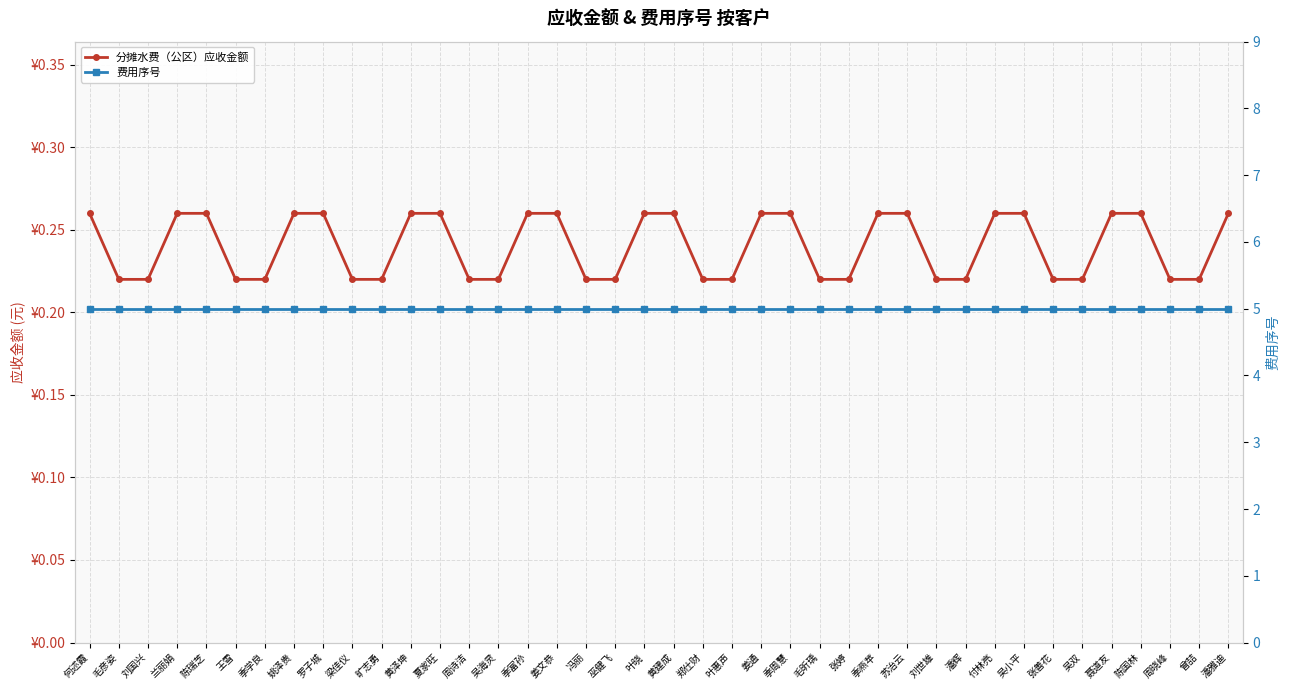

What is the label of the 26th point from the left?

毛昕瑀